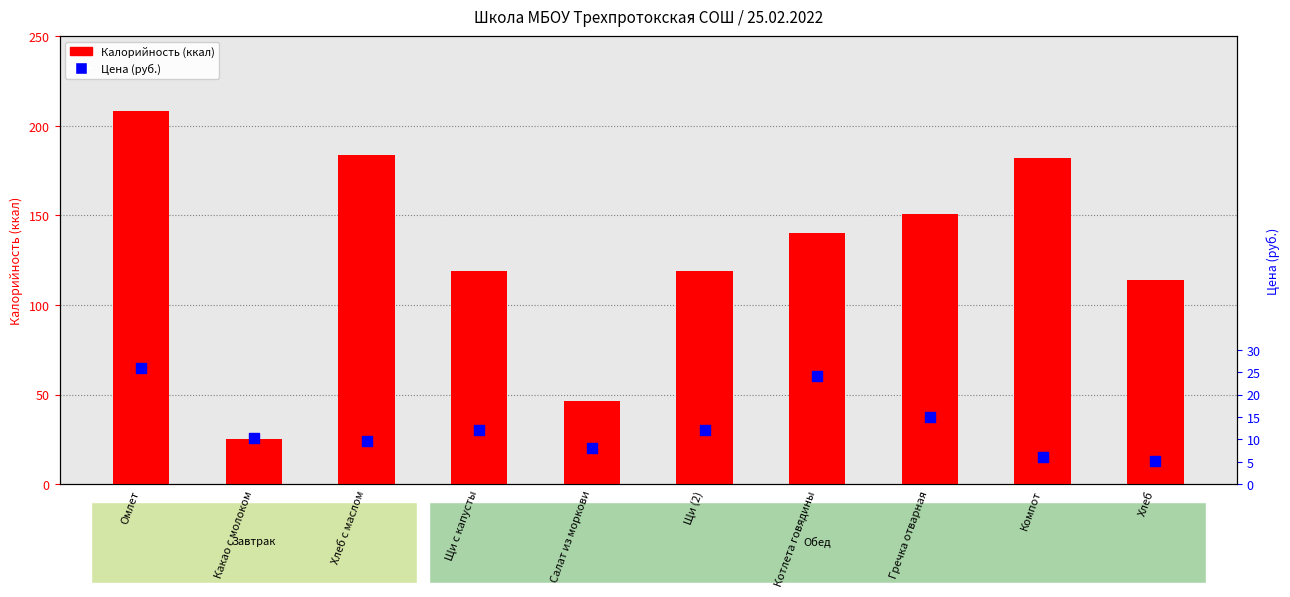

Which series has the widest spread of Y values?

Калорийность (ккал)